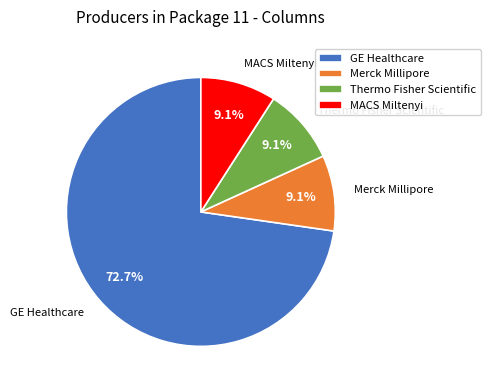

To the nearest percent, what is the average slice percentage?

25%